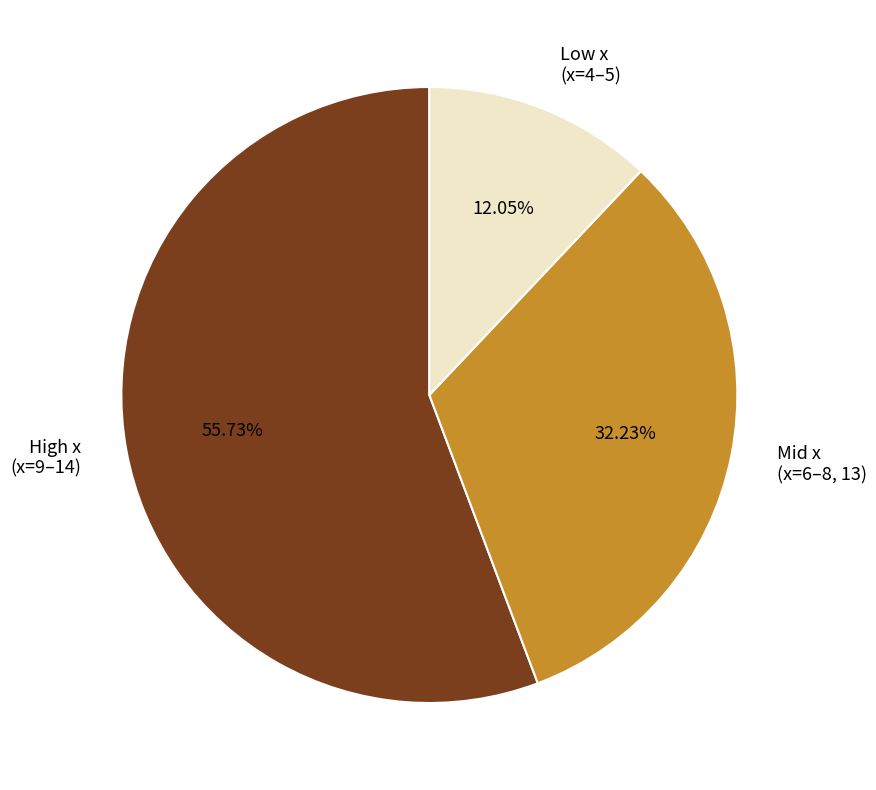

Which slice represents more than half of the pie?

High x (x=9–14)